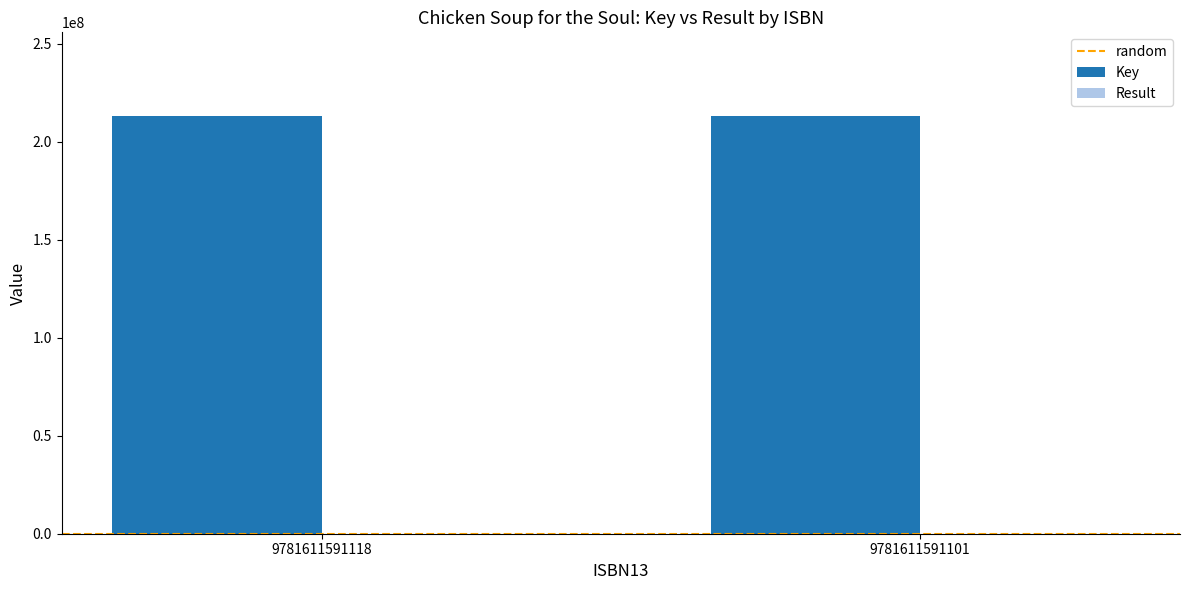

What is the sum of all Key values?

426413771